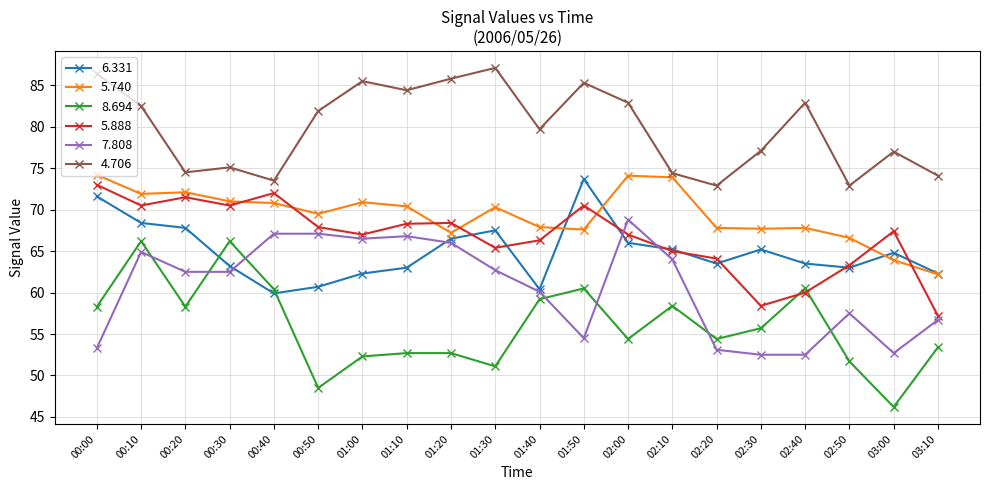

What position from the left is 03:10?

20